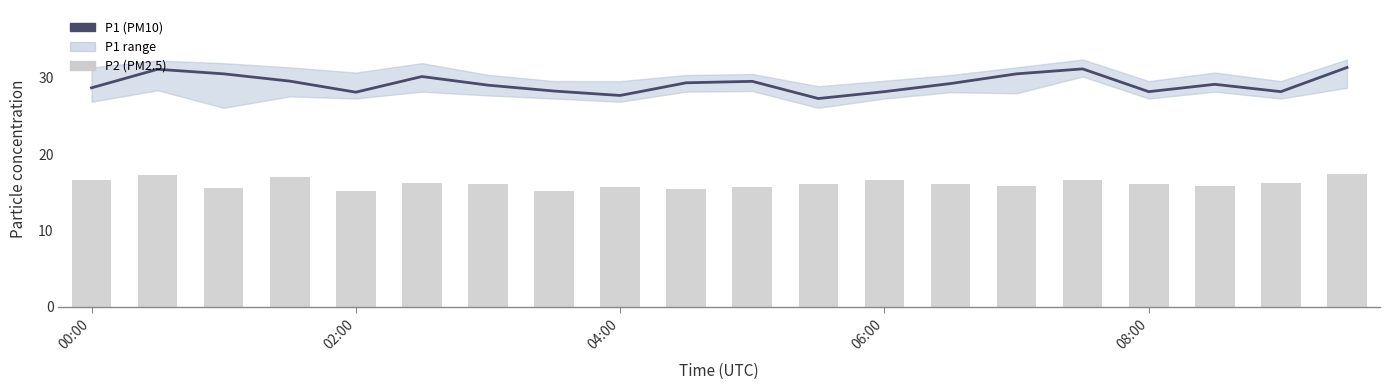

Which has a higher value, 19 or 10?

19